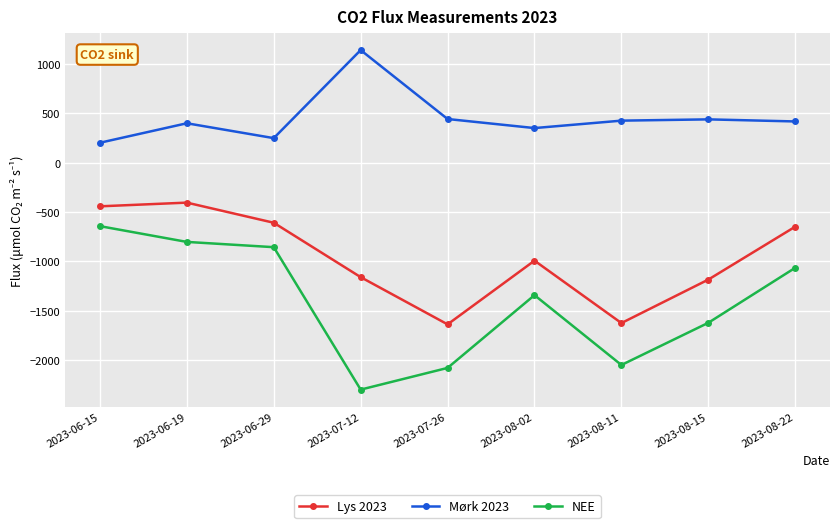

Which series changed the most between 2023-08-02 and 2023-08-22?

Lys 2023